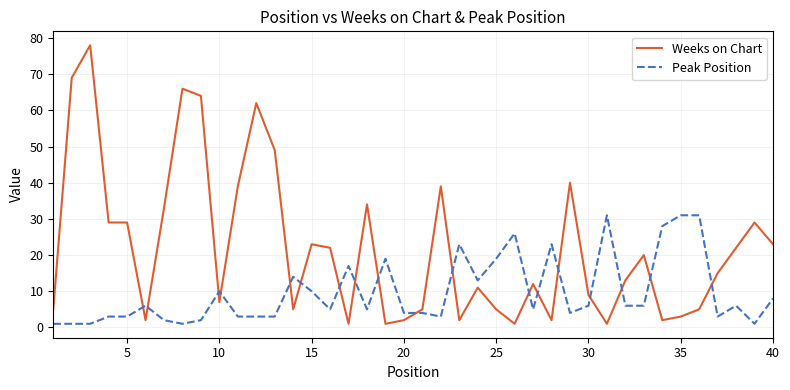

True or false: Weeks on Chart has more than 1 interior local peaks.

True